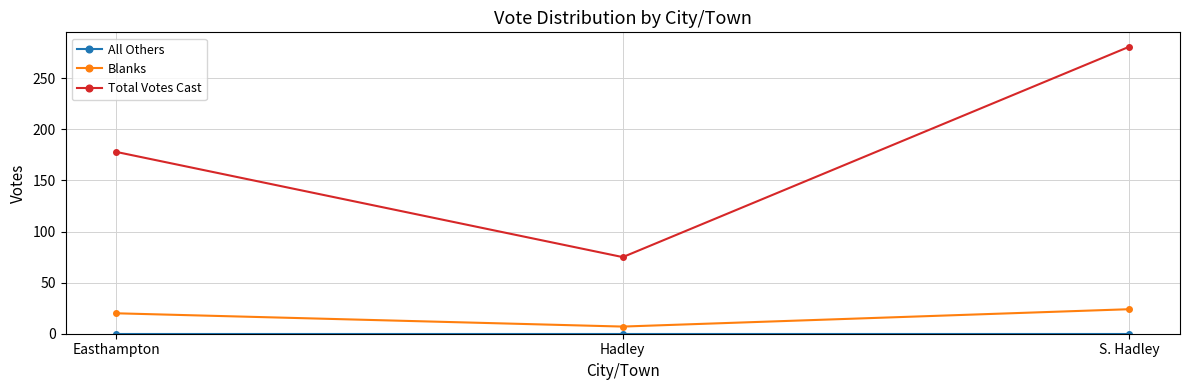

How many lines are shown in the chart?

3